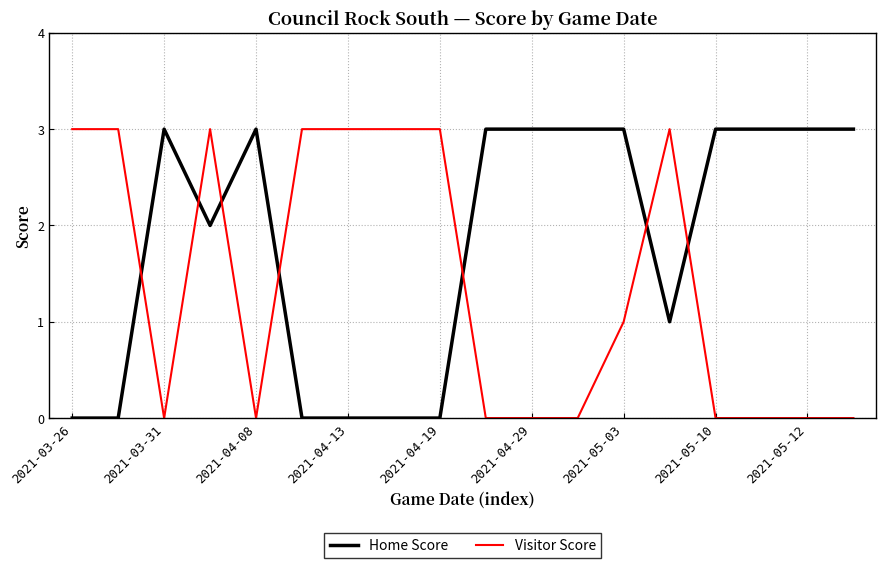

What is the greatest value displayed?

3